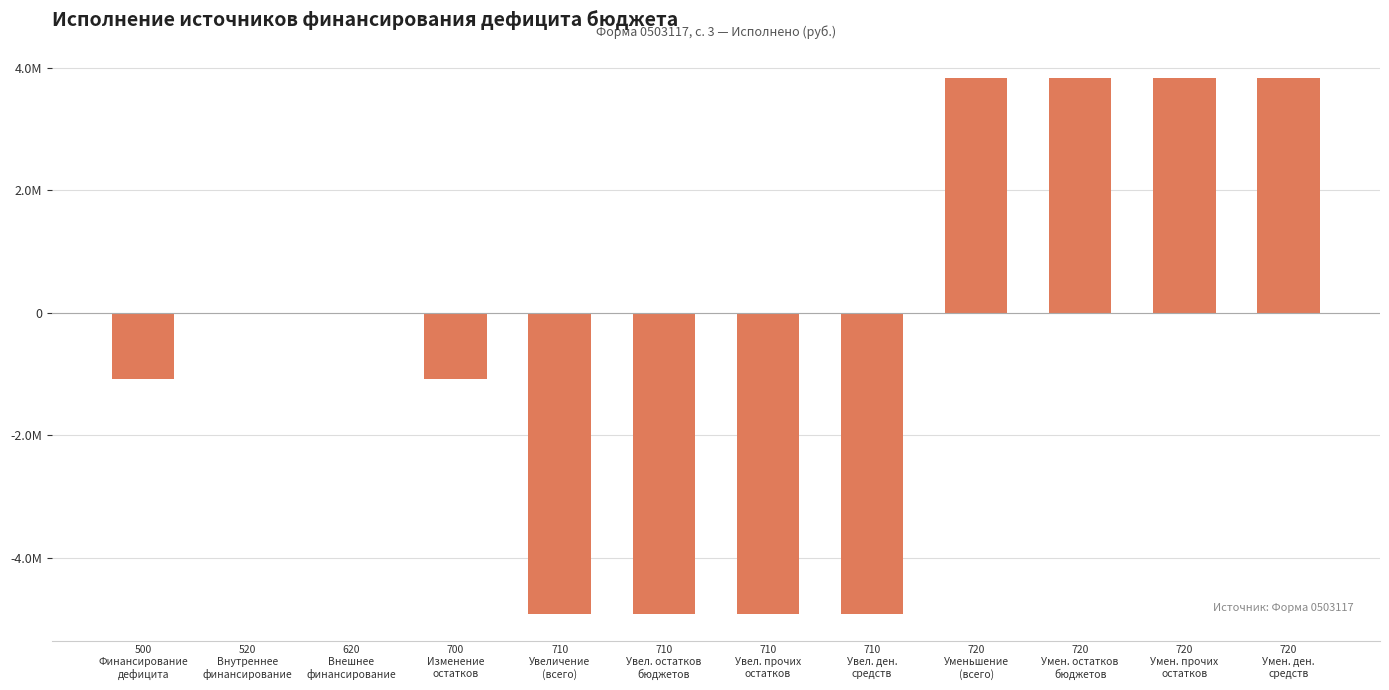

What is the value of the 1st bar from the left?

-1074239.6